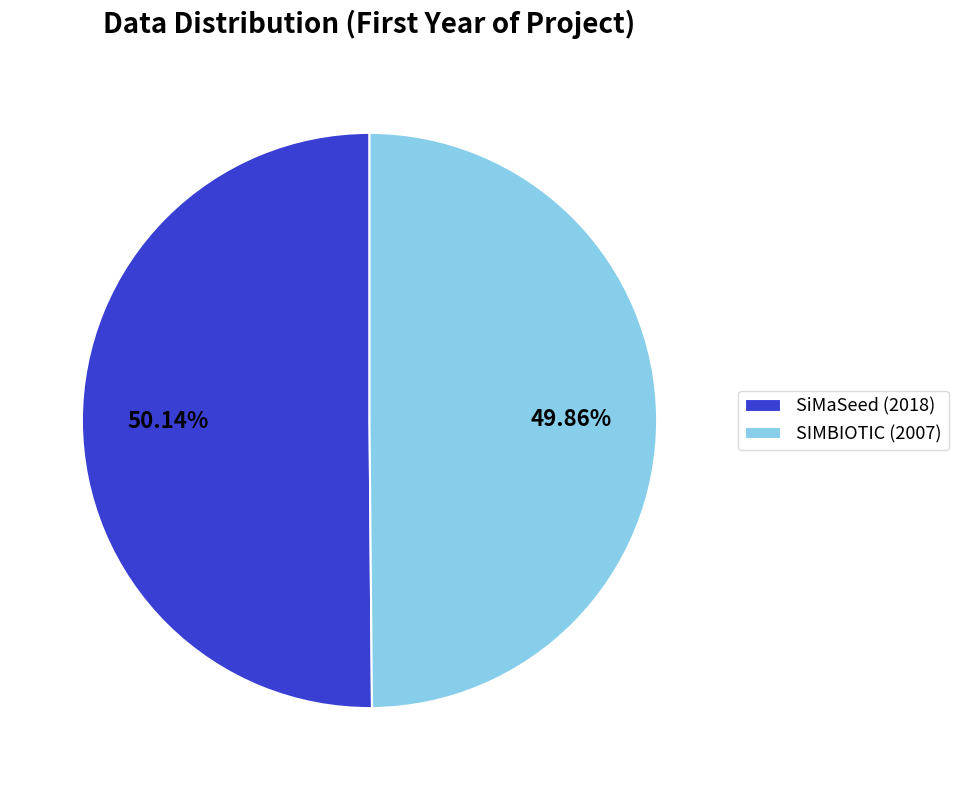

Approximately how many times larger is the value at SIMBIOTIC (2007) compared to SiMaSeed (2018)?

1.0